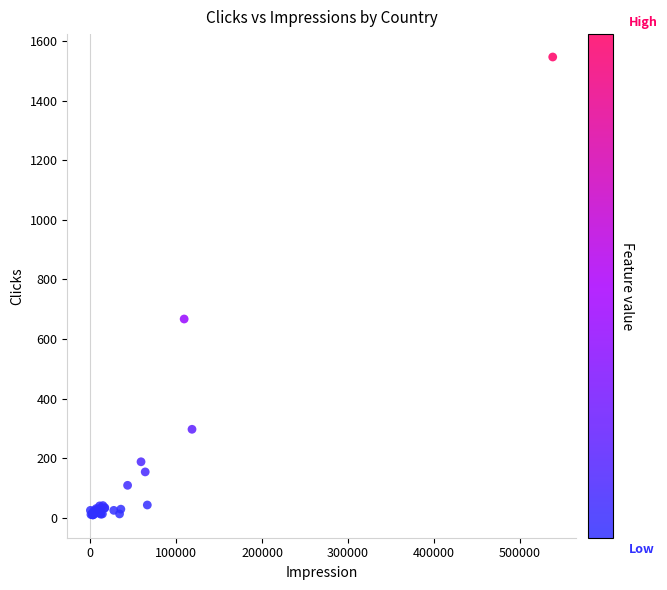

What Y value in the scatter plot is closest to 778?

667